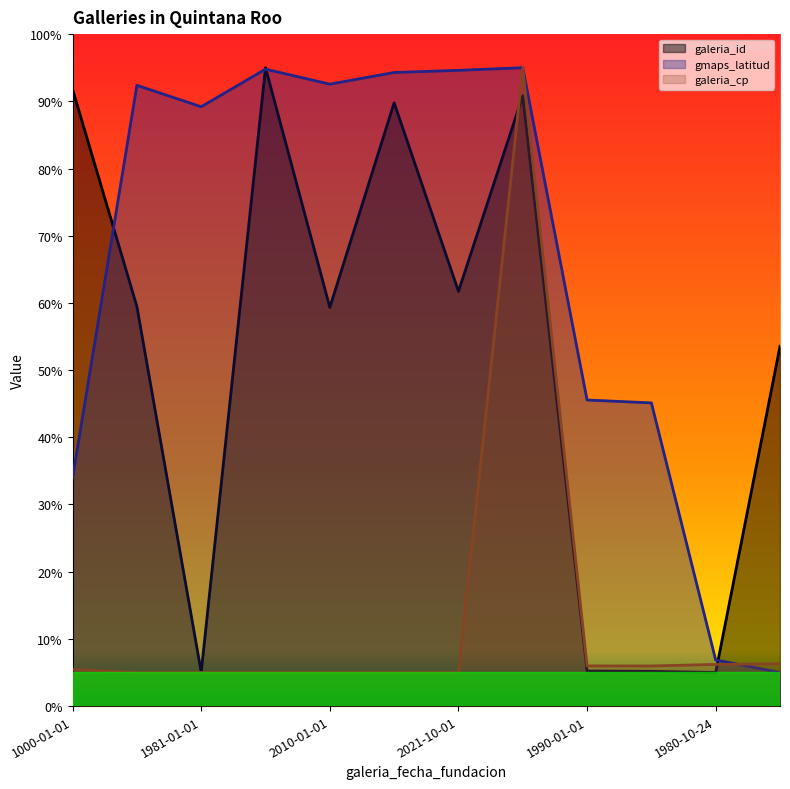

Between 2010-01-01 and 1990-01-01, which series saw the biggest shift?

galeria_id